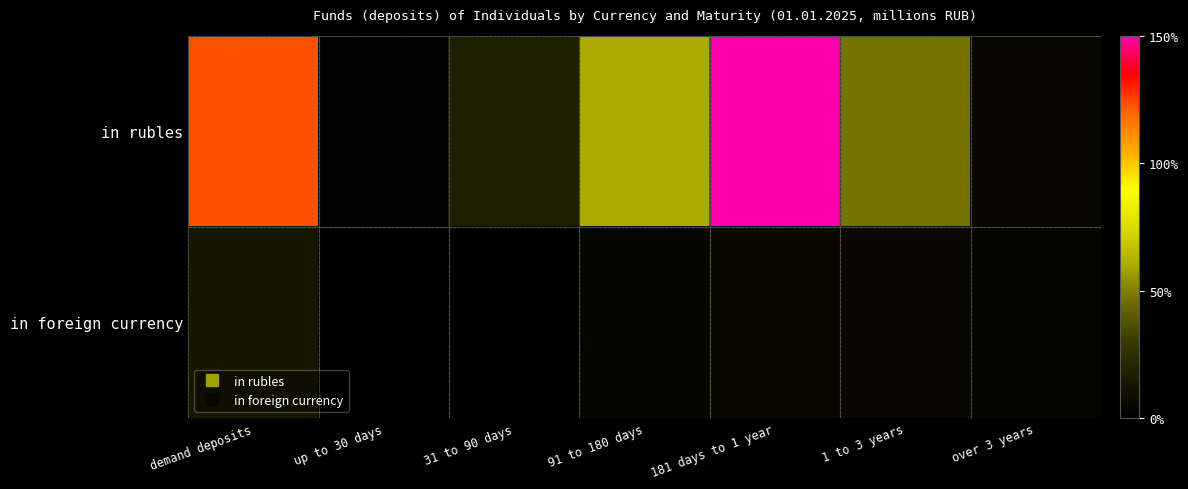

What is the difference between the highest and lowest values at 181 days to 1 year?

144.5